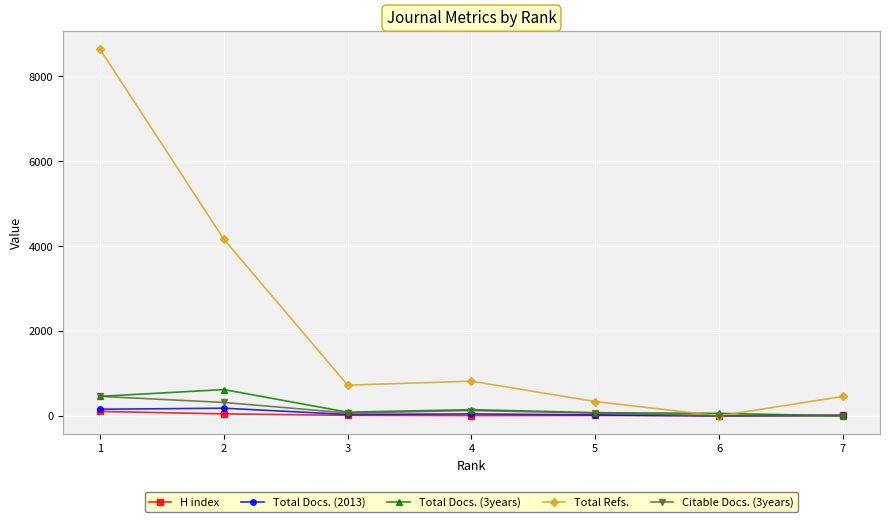

What is the sum of the Total Docs. (2013) values at 3 and 7?

46